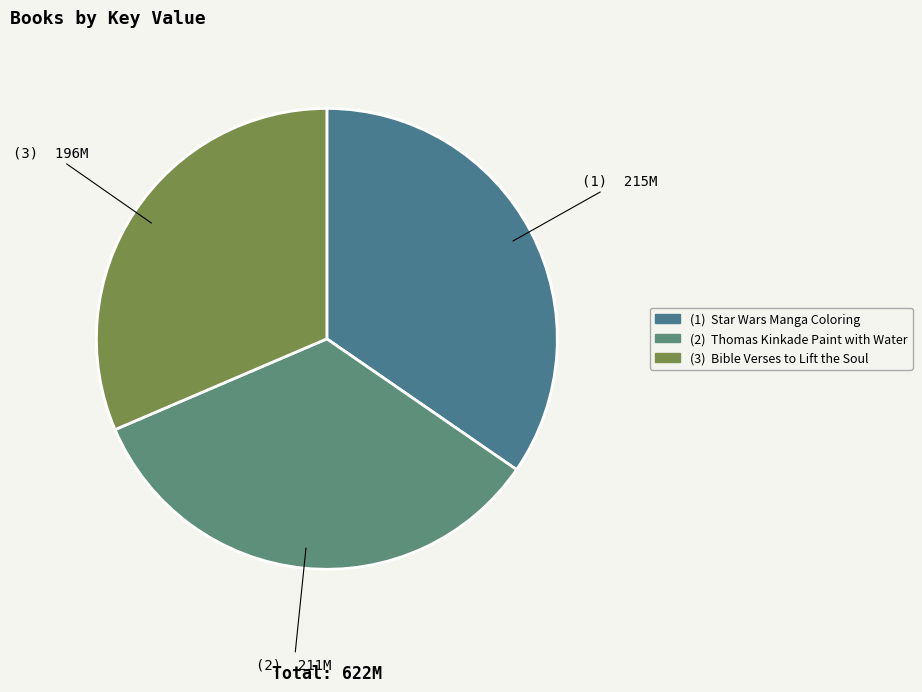

How many segments does this pie chart have?

3